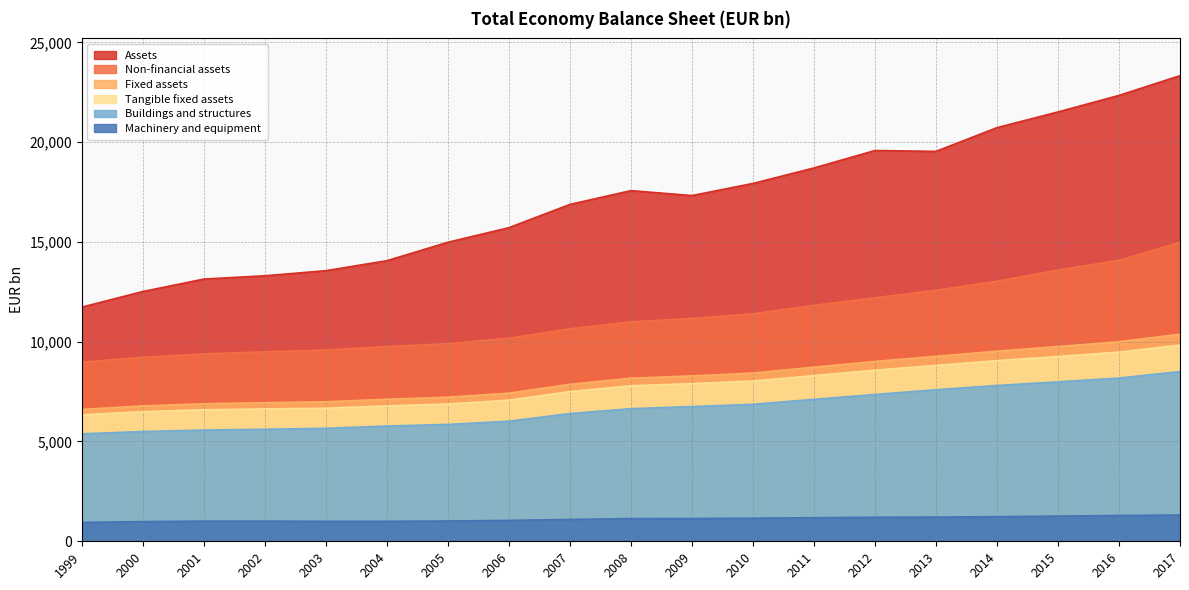

How many series are shown in this chart?

6